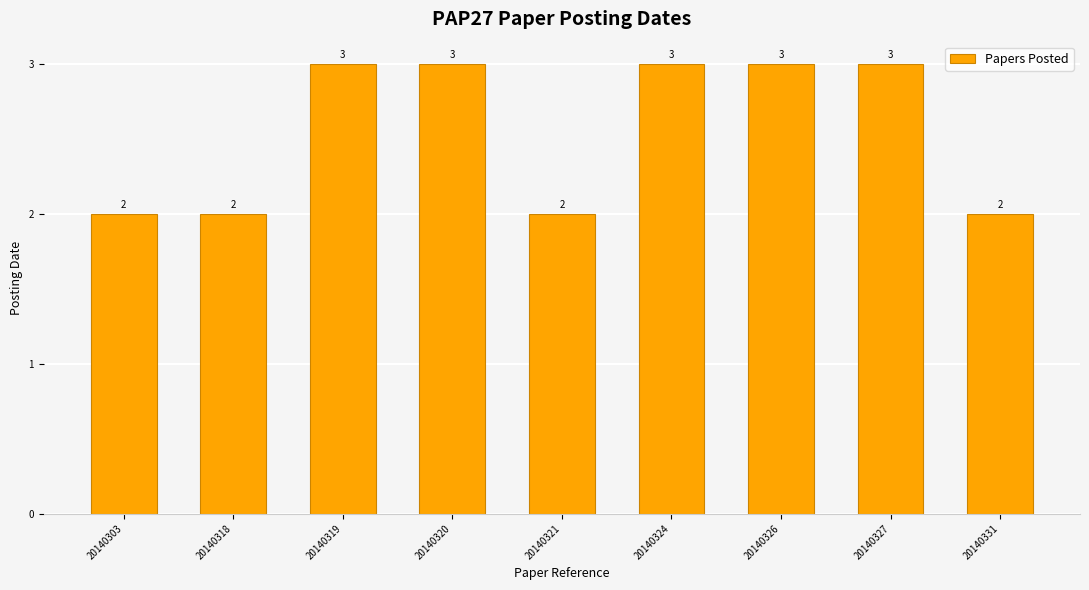

What is the greatest value displayed?

3